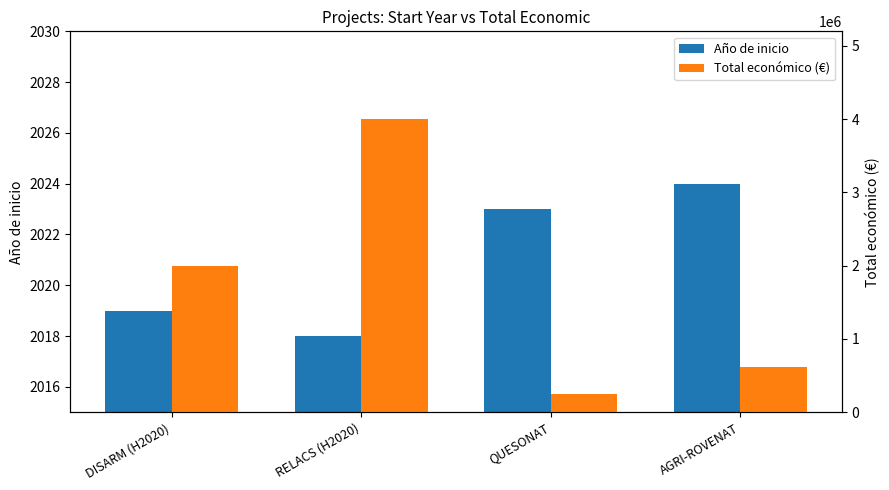

Reading left to right, extract all data points from this chart.

Año de inicio: DISARM (H2020)=2019	RELACS (H2020)=2018	QUESONAT=2023	AGRI-ROVENAT=2024
Total económico (€): DISARM (H2020)=1999580	RELACS (H2020)=3999674	QUESONAT=250000	AGRI-ROVENAT=615375